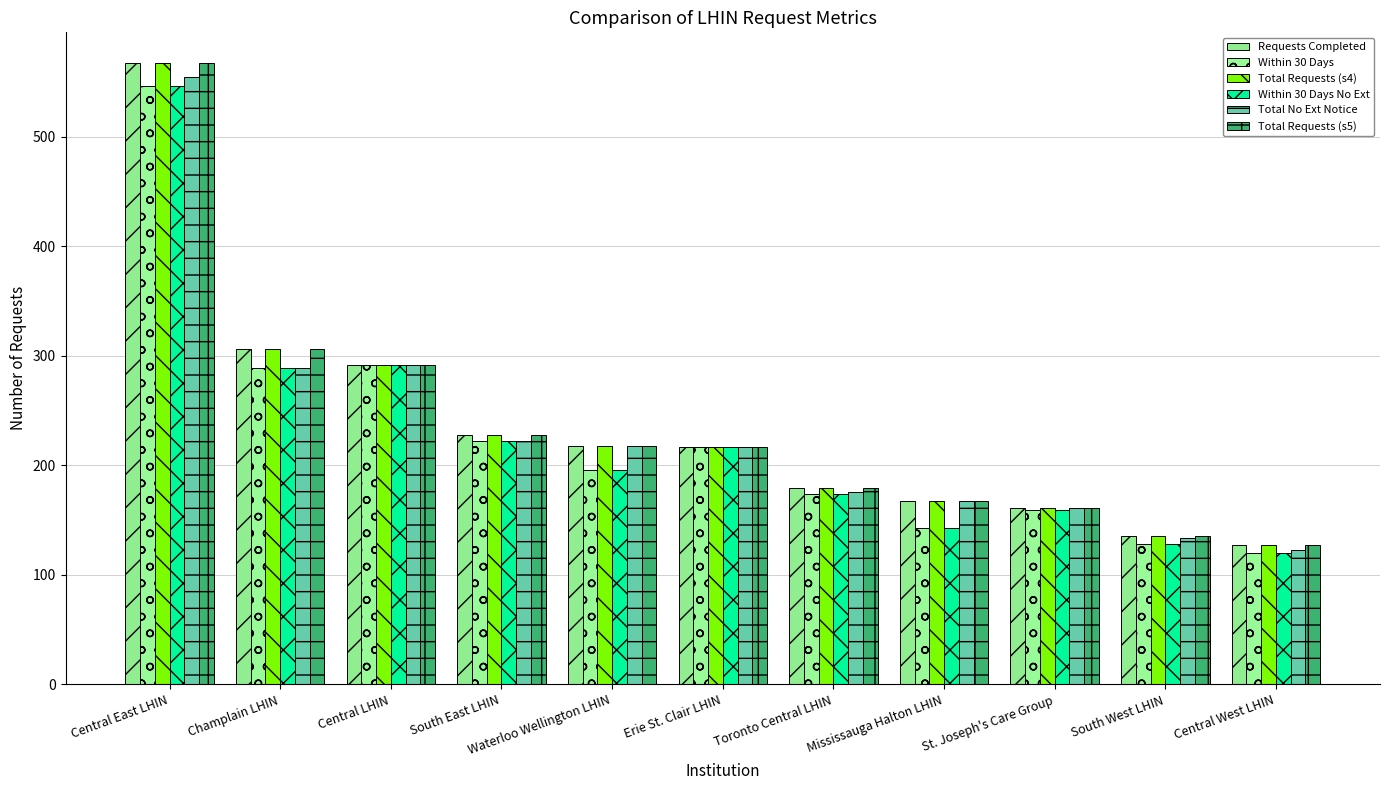

Count the number of categories in the chart.

11